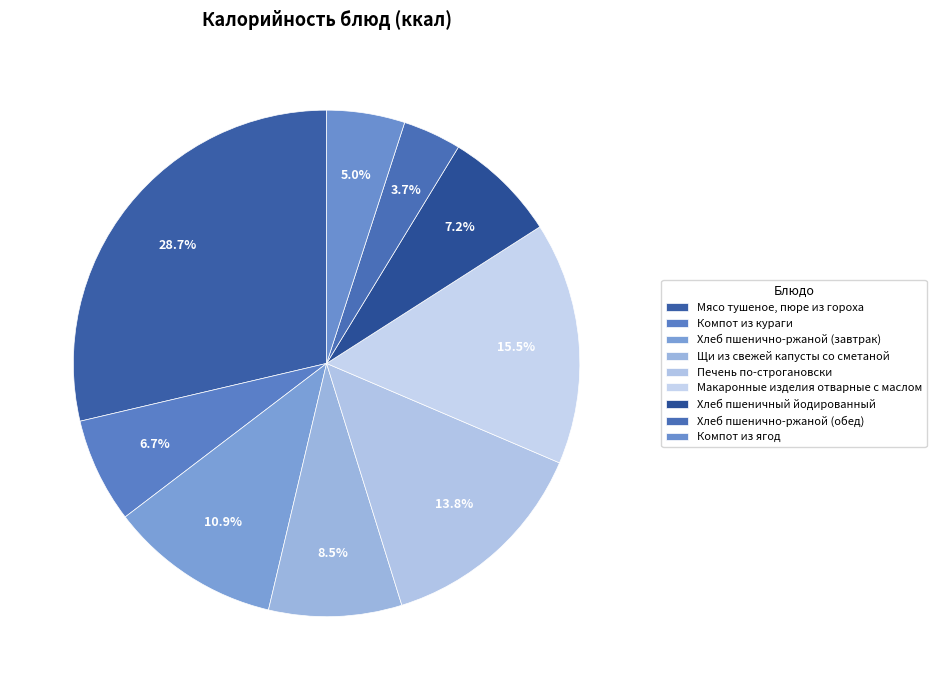

Is there any slice that represents more than half of the pie?

No